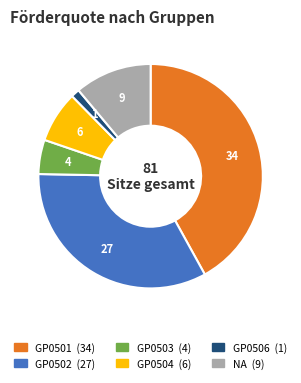

Does GP0503 represent more than half of the total?

No